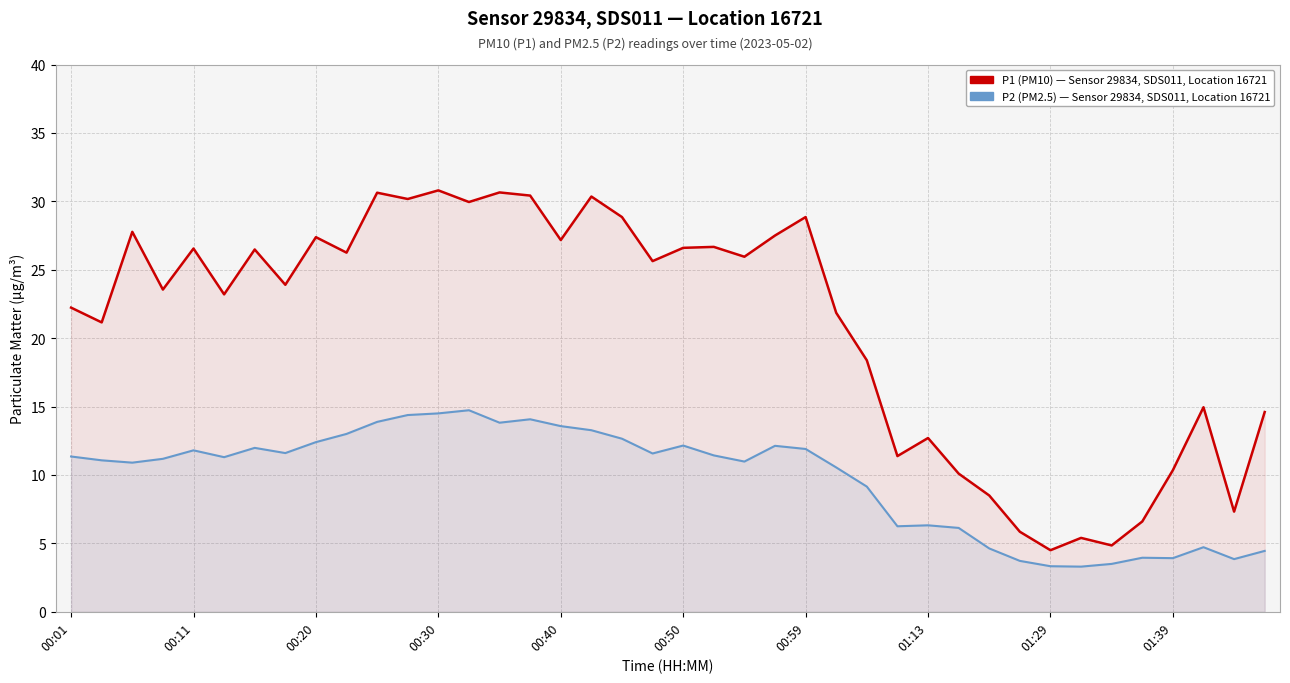

True or false: P1 (PM10) and P2 (PM2.5) cross at least once.

False